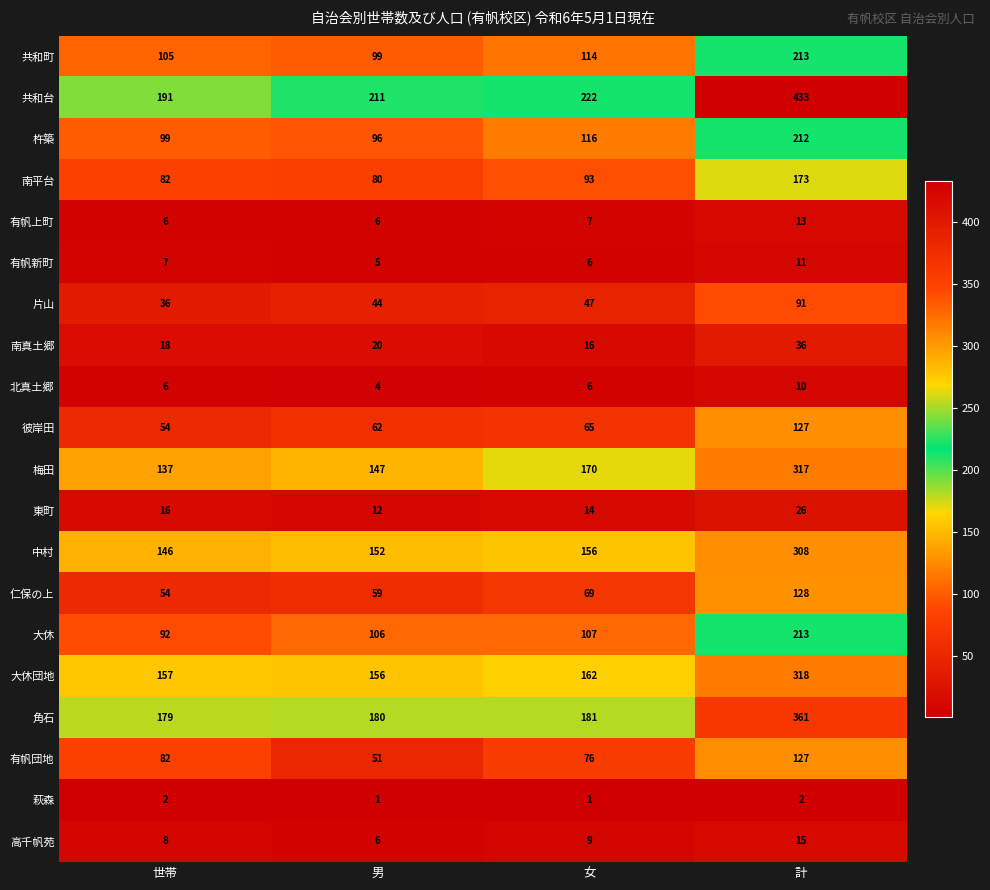

What is the sum of all 高千帆苑 values?

38